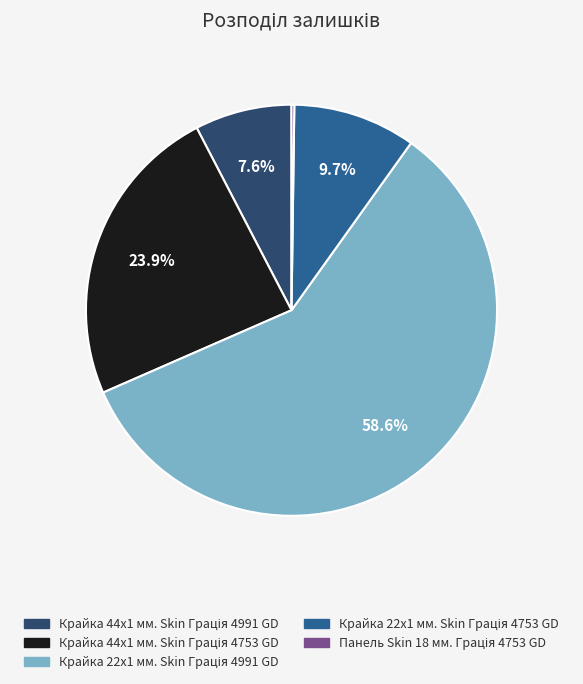

To the nearest percent, what percentage of the pie is Крайка 44x1 мм. Skin Грація 4753 GD?

24%